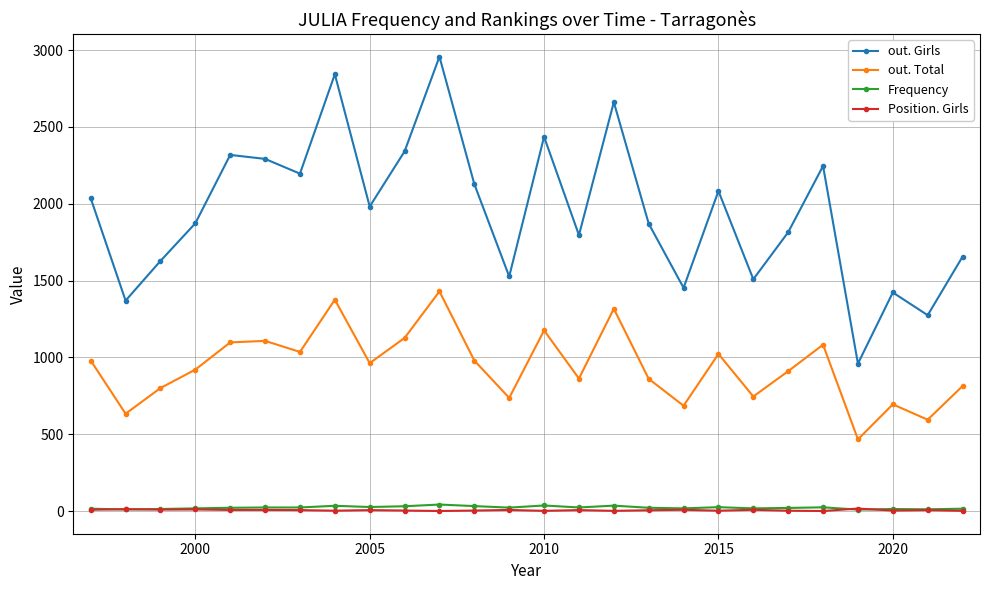

What is the maximum value shown in the chart?

2957